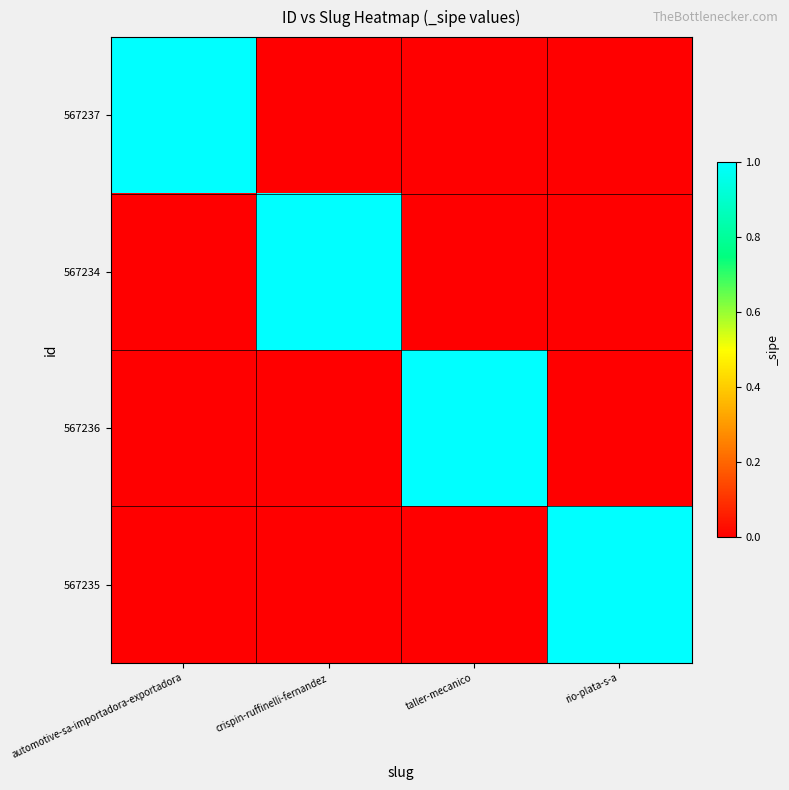

Reading right to left, extract all data points from this chart.

567237: rio-plata-s-a=0	taller-mecanico=0	crispin-ruffinelli-fernandez=0	automotive-sa-importadora-exportadora=1
567234: rio-plata-s-a=0	taller-mecanico=0	crispin-ruffinelli-fernandez=1	automotive-sa-importadora-exportadora=0
567236: rio-plata-s-a=0	taller-mecanico=1	crispin-ruffinelli-fernandez=0	automotive-sa-importadora-exportadora=0
567235: rio-plata-s-a=1	taller-mecanico=0	crispin-ruffinelli-fernandez=0	automotive-sa-importadora-exportadora=0